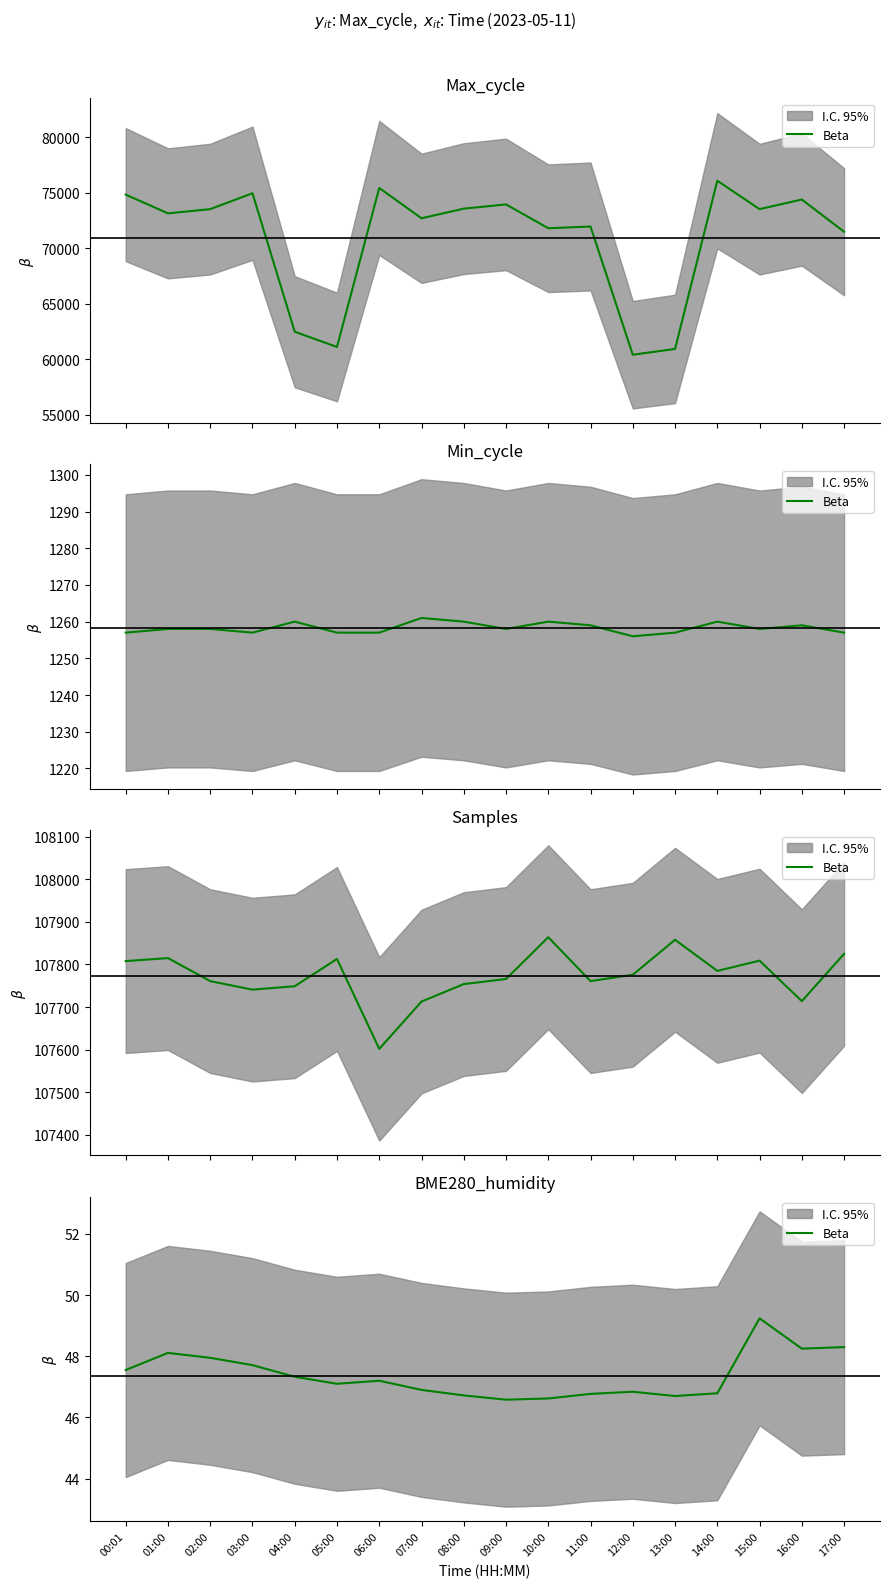

Which category has the lowest value across all series?

09:00